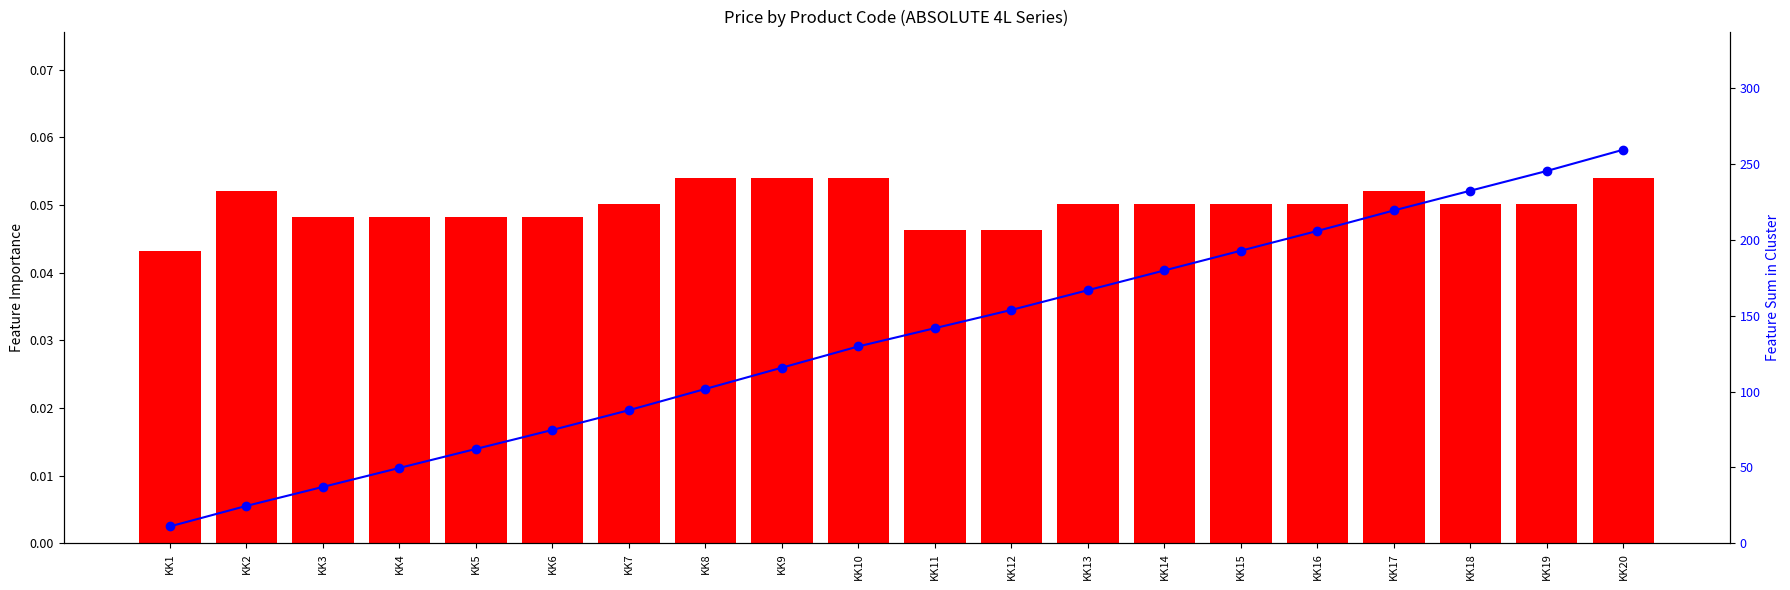

Which has a higher value, KK15 or KK17?

KK17